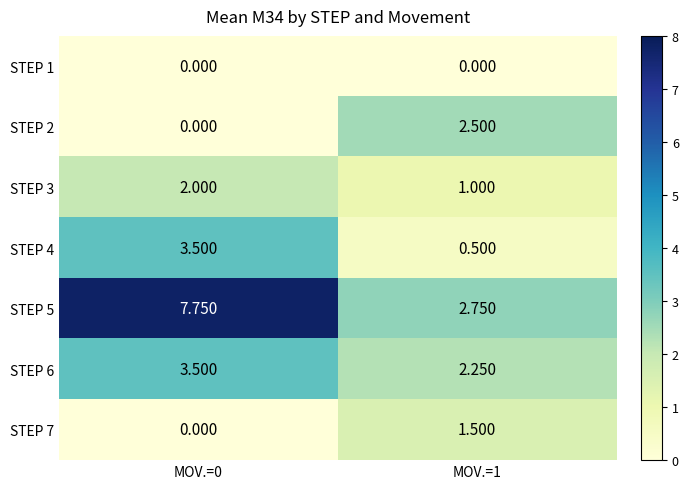

How many data points does each series have?

2